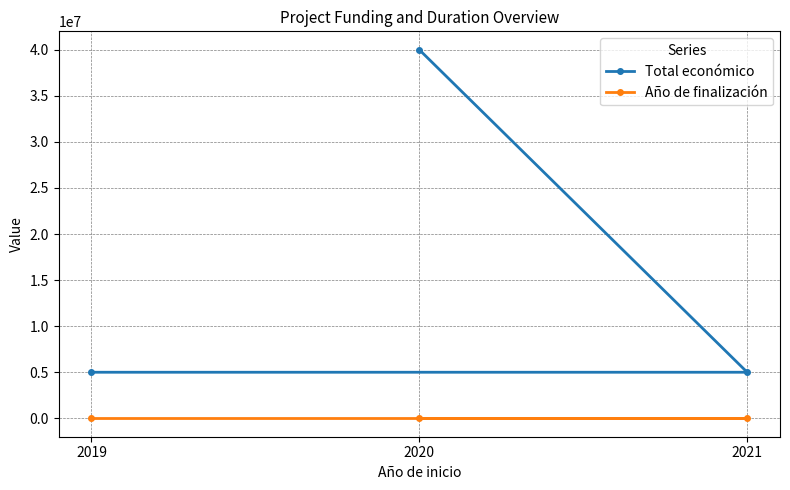

What is the label of the 3rd point from the right?

2019